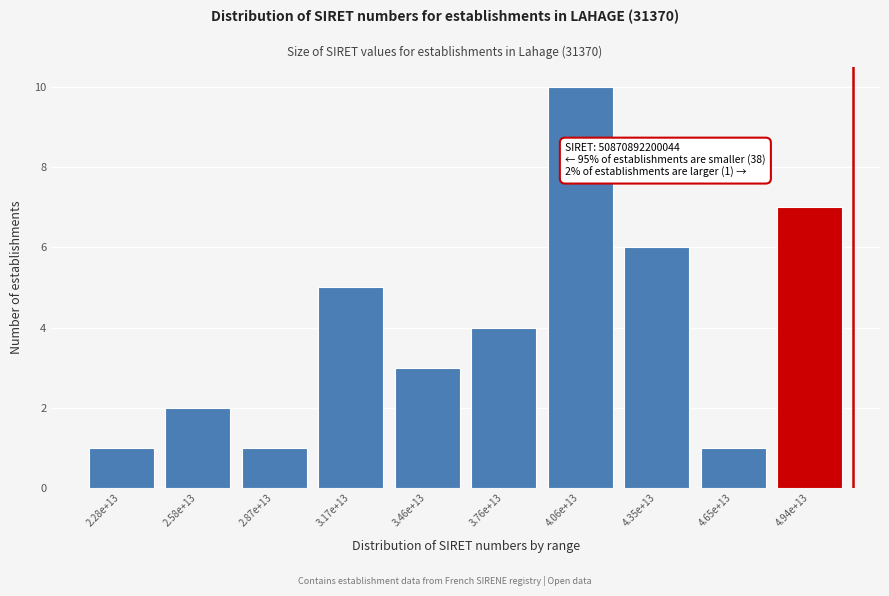

Reading right to left, list all the values displayed in this chart.

7	1	6	10	4	3	5	1	2	1